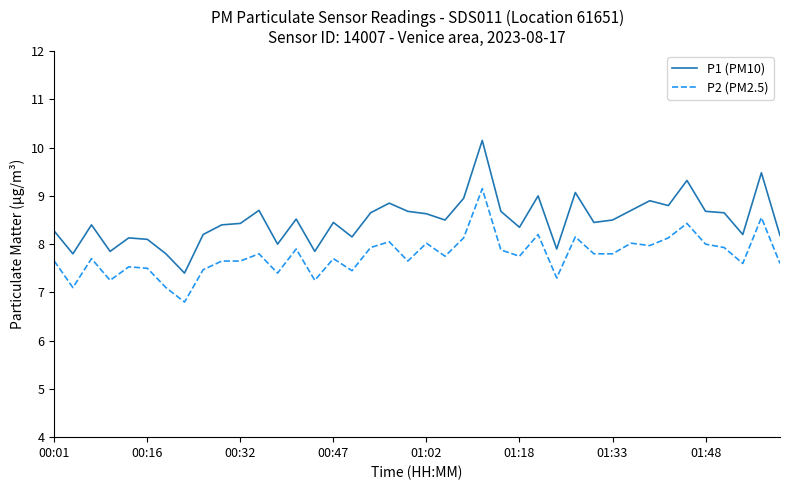

True or false: P1 (PM10) has more than 0 points higher than both neighbors.

True